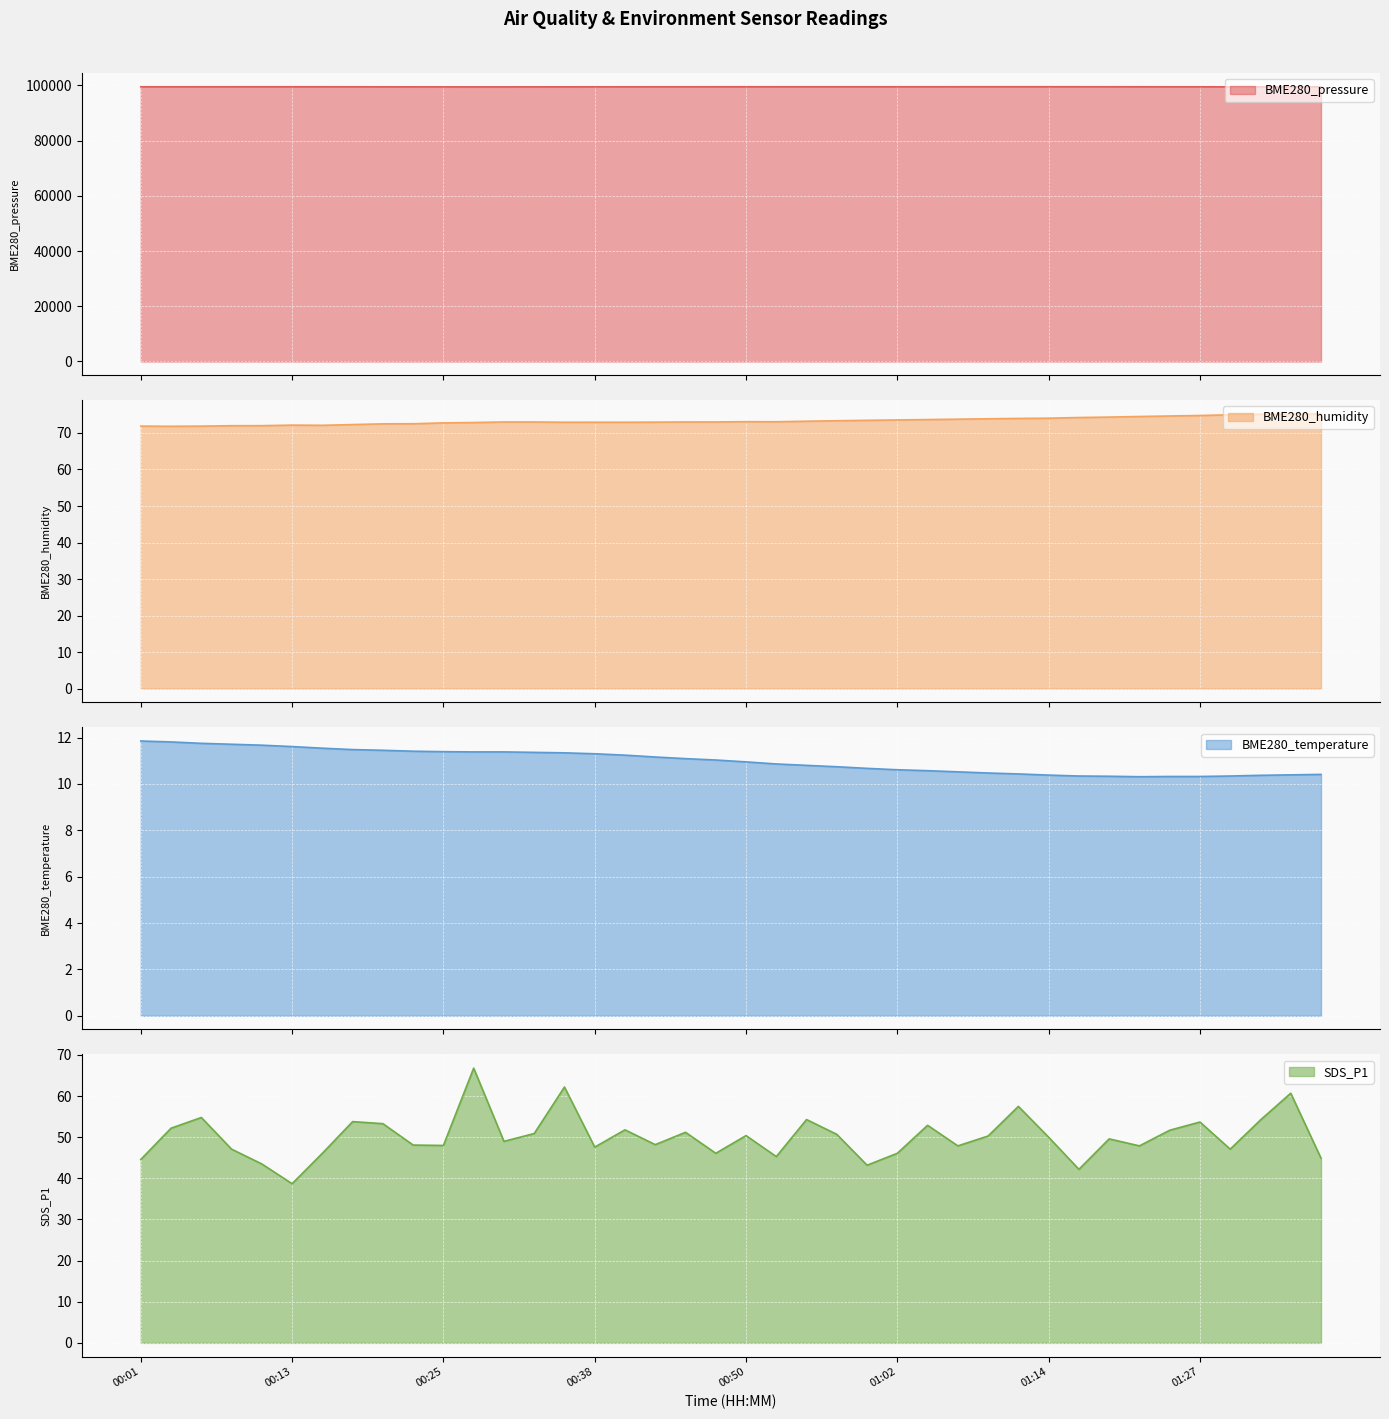

True or false: SDS_P1 and BME280_humidity intersect in this chart.

False